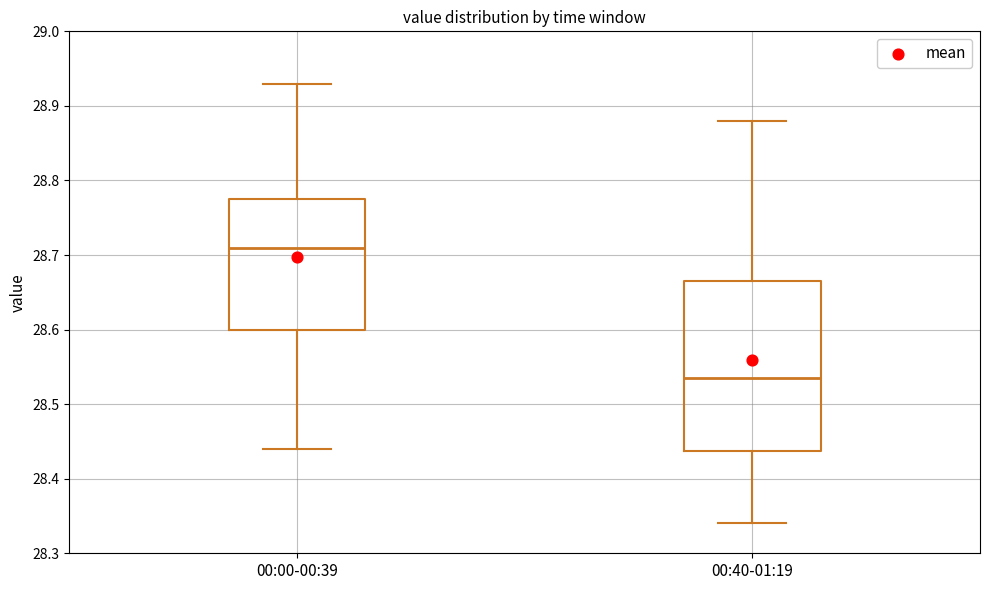

Where does the median line of the box for 00:40-01:19 sit on the y-axis? The values are not printed on the chart, so give them approximately, as read against the axis.

28.54